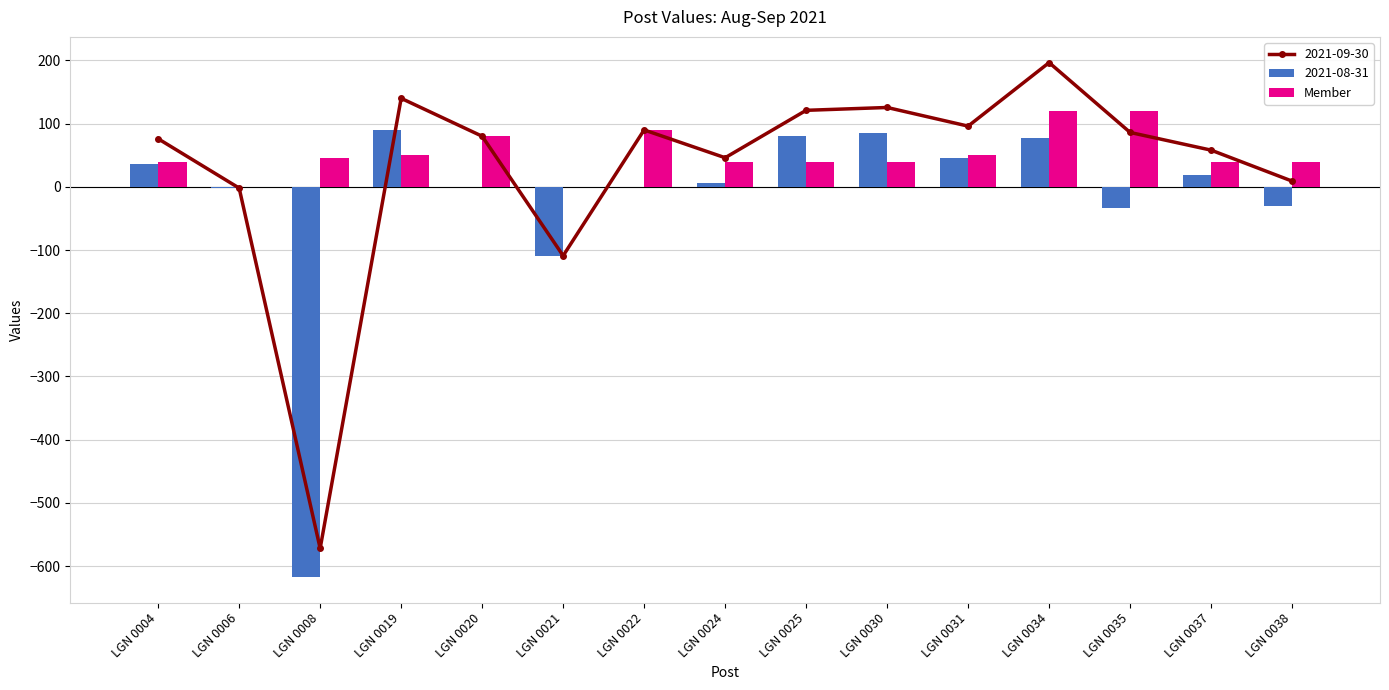

Reading left to right, transcribe all the data shown in this chart.

LGN 0004=40	LGN 0006=0	LGN 0008=45	LGN 0019=50	LGN 0020=80	LGN 0021=0	LGN 0022=90	LGN 0024=40	LGN 0025=40	LGN 0030=40	LGN 0031=50	LGN 0034=120	LGN 0035=120	LGN 0037=40	LGN 0038=40